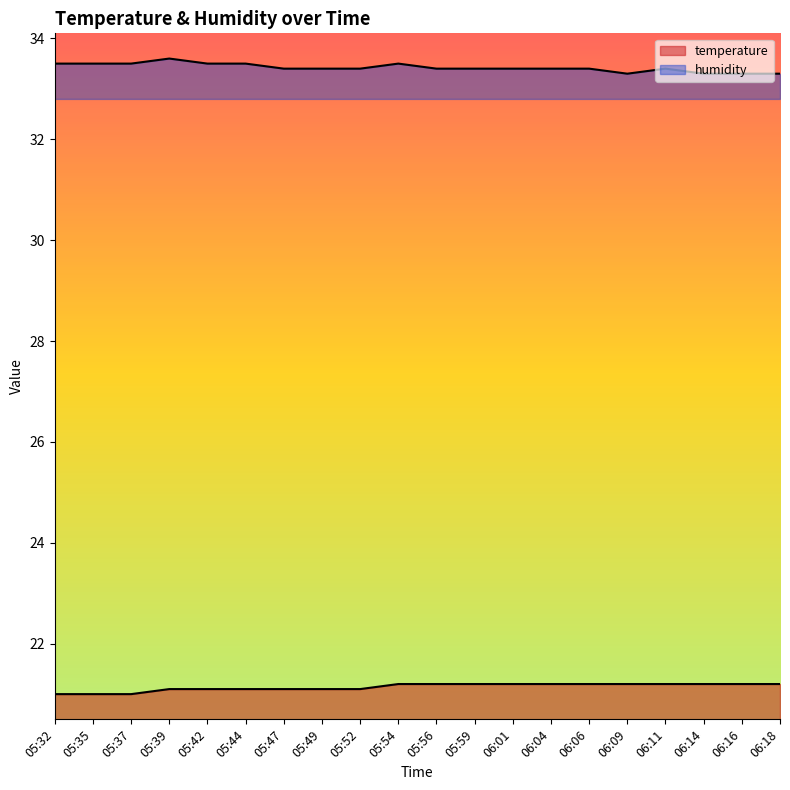

Between 06:04 and 06:14, which series saw the biggest shift?

humidity